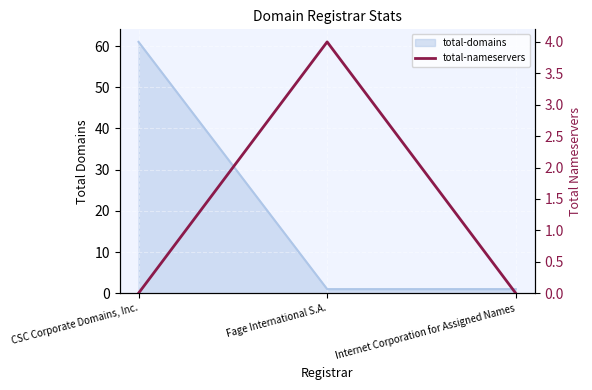

True or false: the data shows 0 at CSC Corporate Domains, Inc..

True